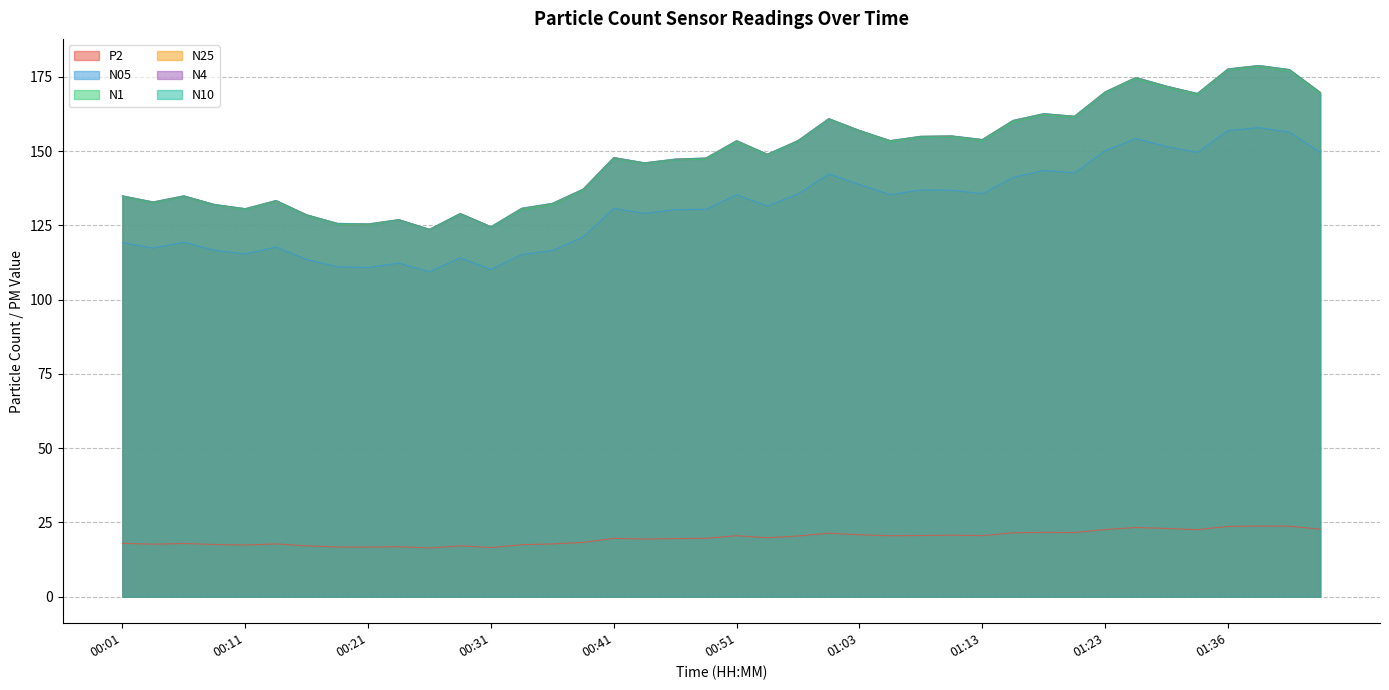

Is the value of N05 at 00:06 greater than the value of N10 at 01:11?

No